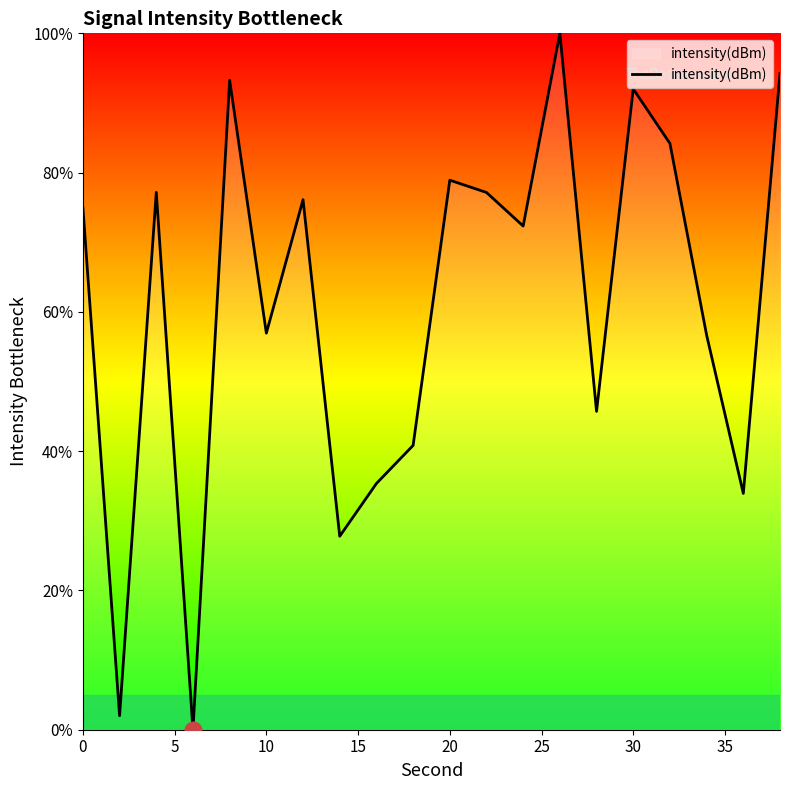

What is the maximum value shown in the chart?

100.0